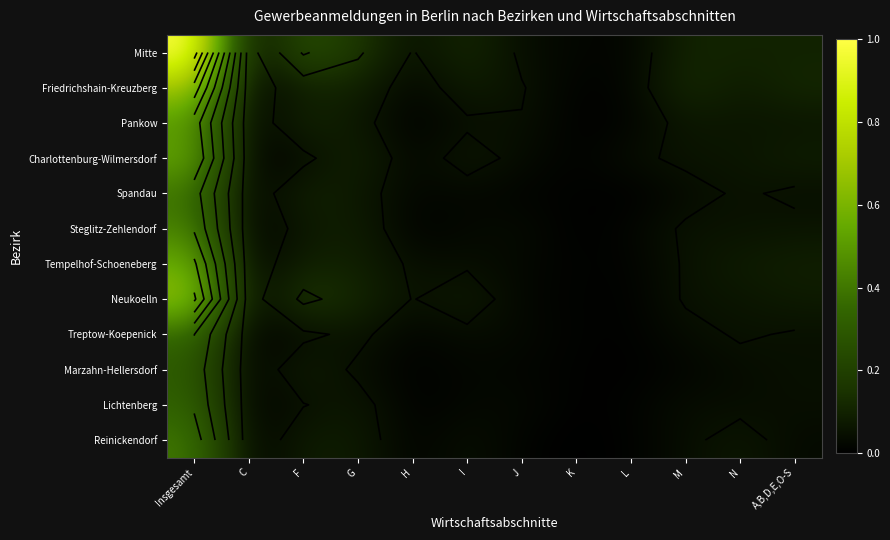

The value of Charlottenburg-Wilmersdorf at L is 0.1. True or false?

False